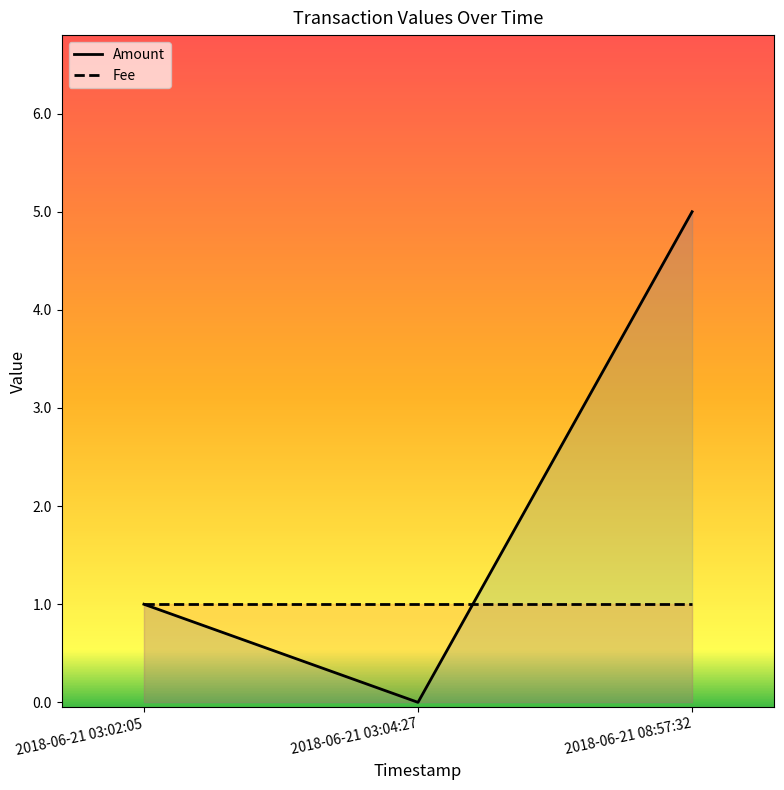

The Fee series shows 0 at 2018-06-21 03:02:05. True or false?

False